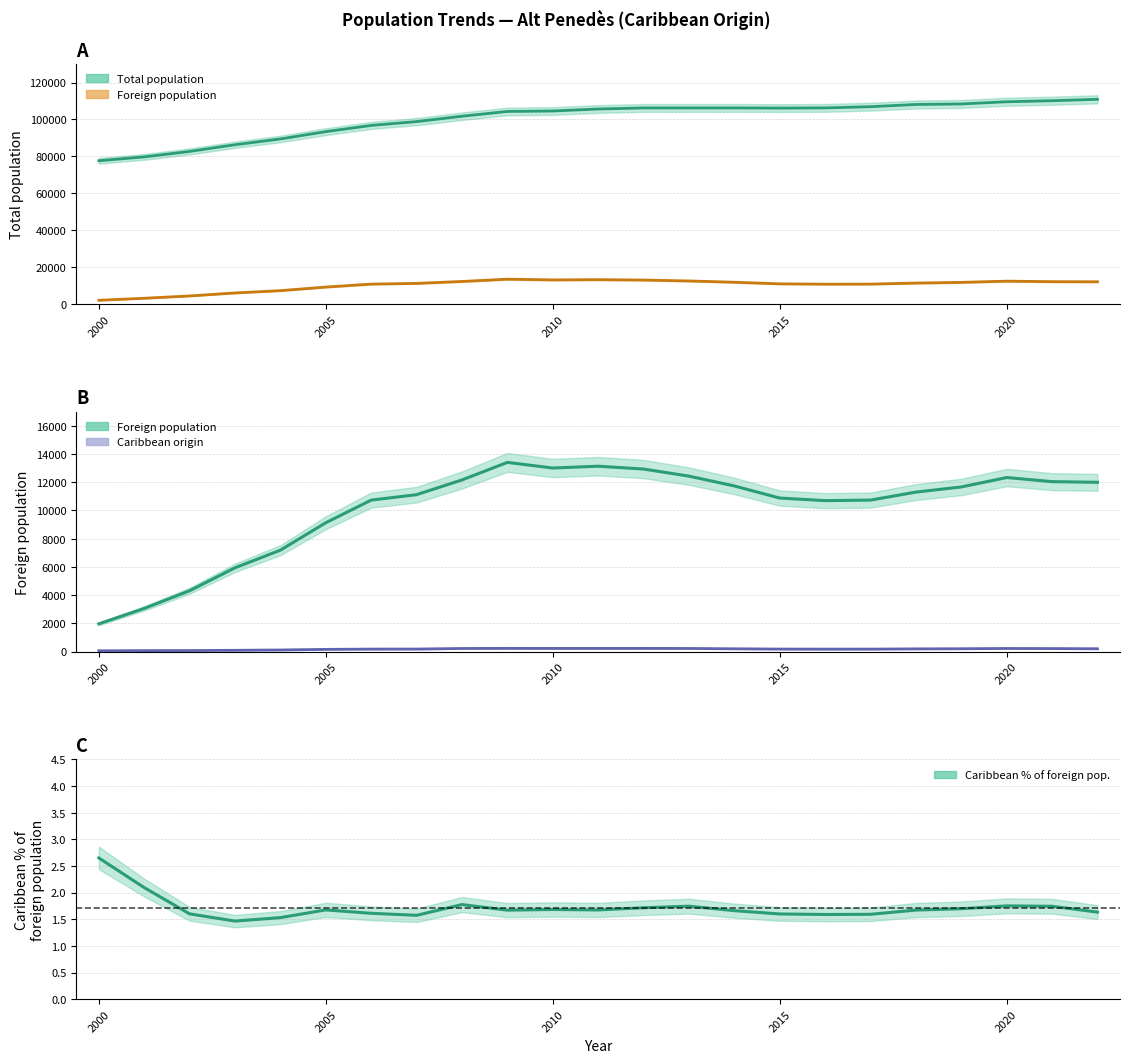

How many data points does each series have?

23